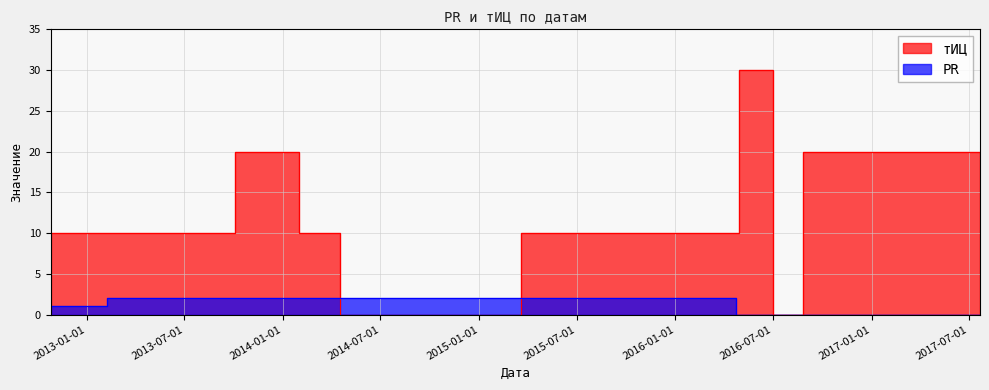

What is the sum of all тИЦ values?

120